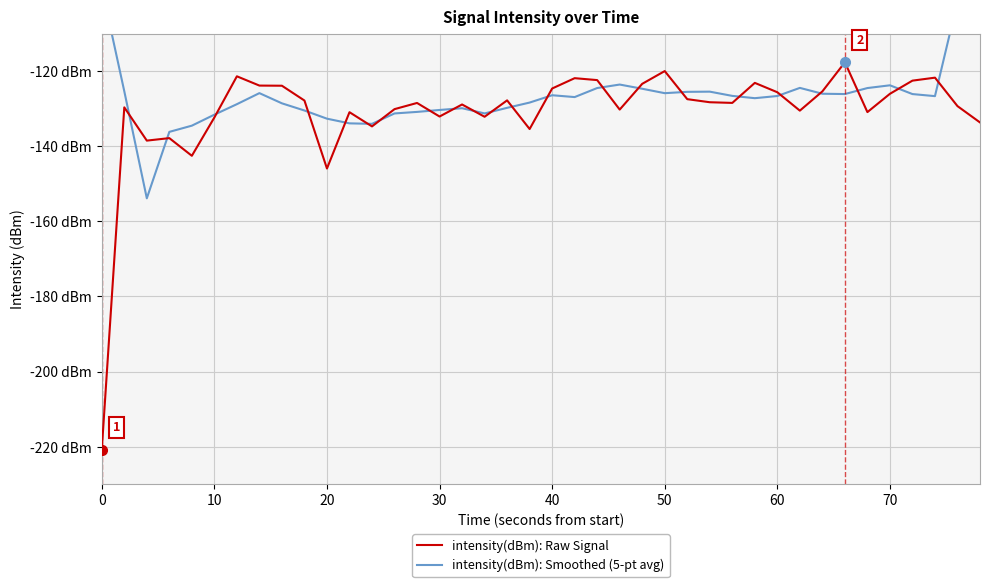

Which series has the largest total across all categories?

intensity(dBm): Smoothed (5-pt avg)